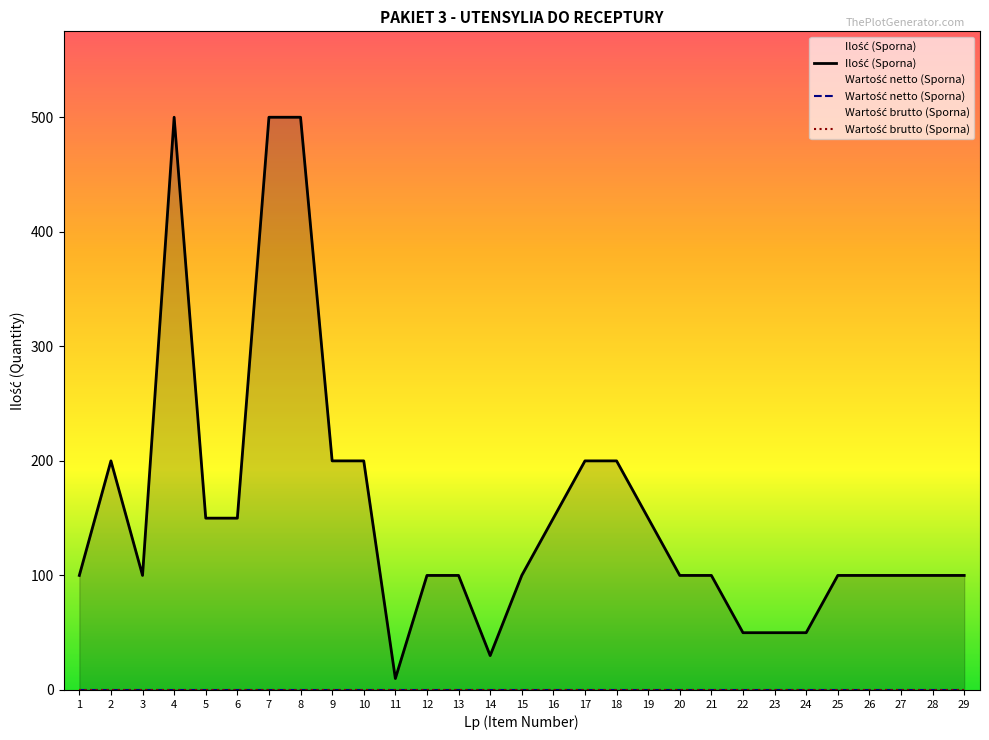

Rank the series at 5 from highest to lowest value.

Ilość (Sporna), Wartość netto (Sporna), Wartość brutto (Sporna)